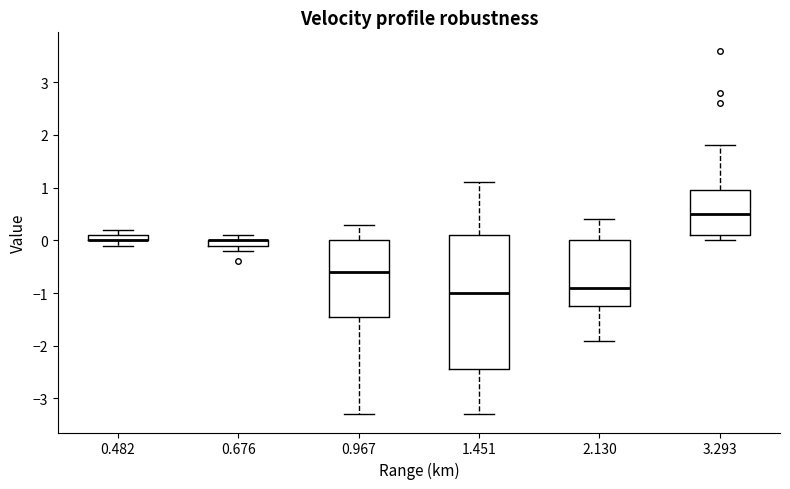

Where does the upper whisker of the box at x = 3.293 end on the y-axis? The values are not printed on the chart, so give them approximately, as read against the axis.

1.8